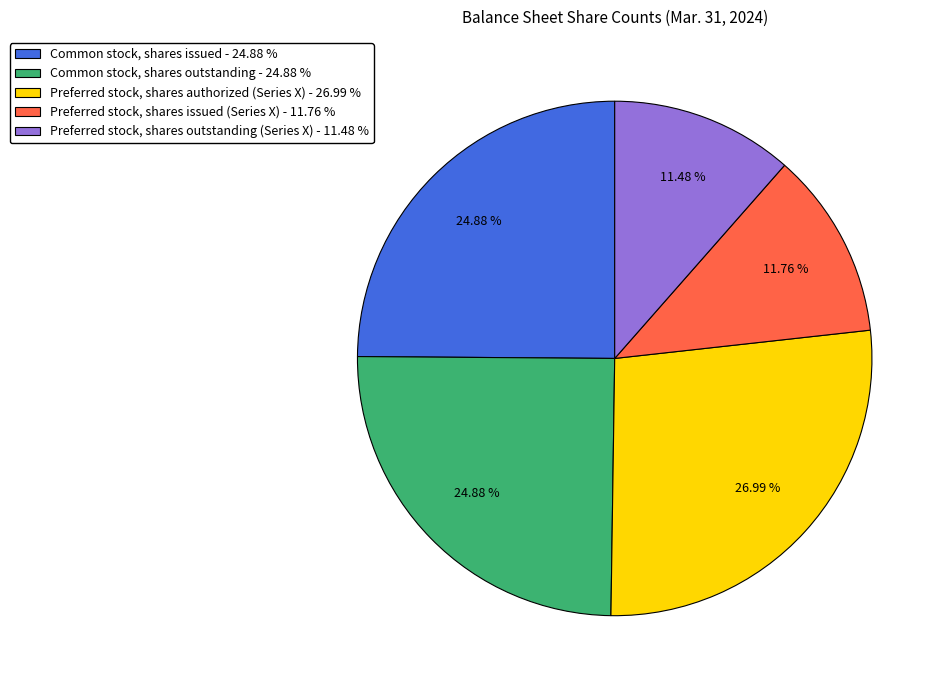

True or false: Preferred stock, shares authorized (Series X) accounts for 27% of the total.

True